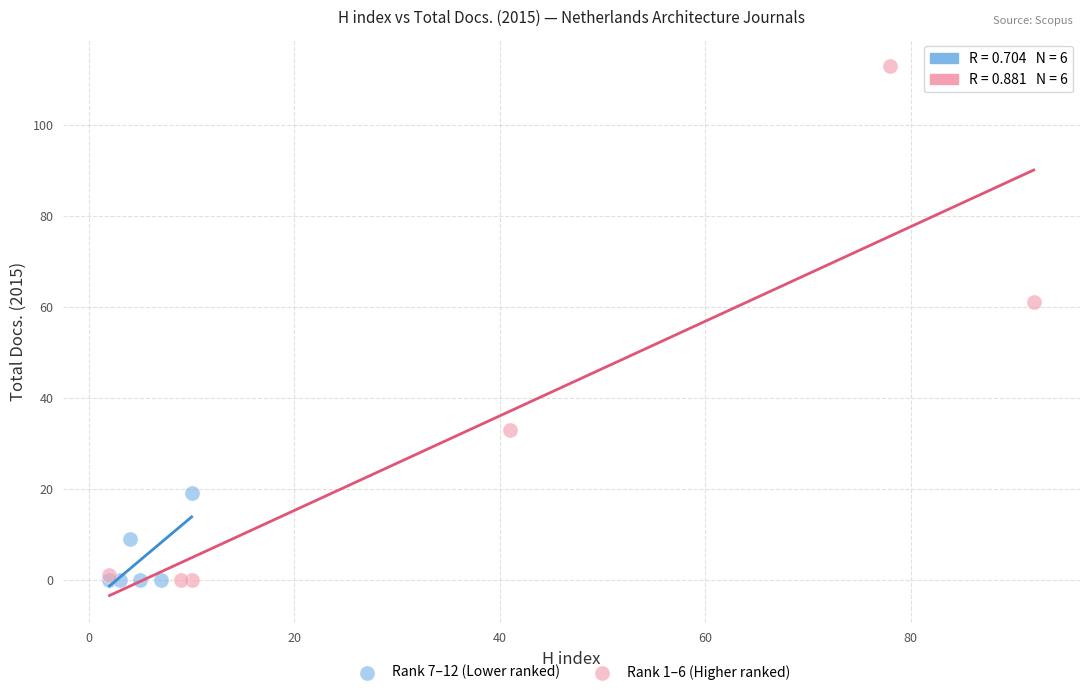

Which series has the widest spread of Y values?

Rank 1–6 (Higher ranked)